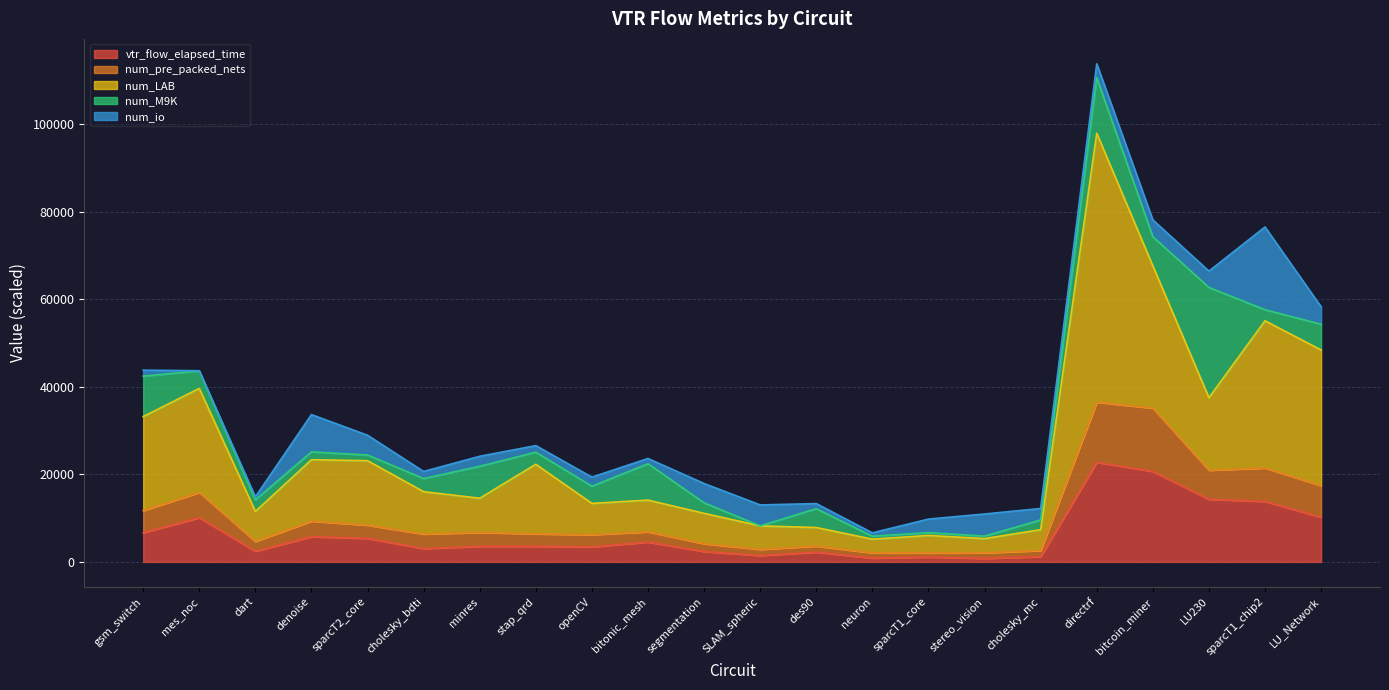

True or false: num_pre_packed_nets and num_LAB cross at least once.

False